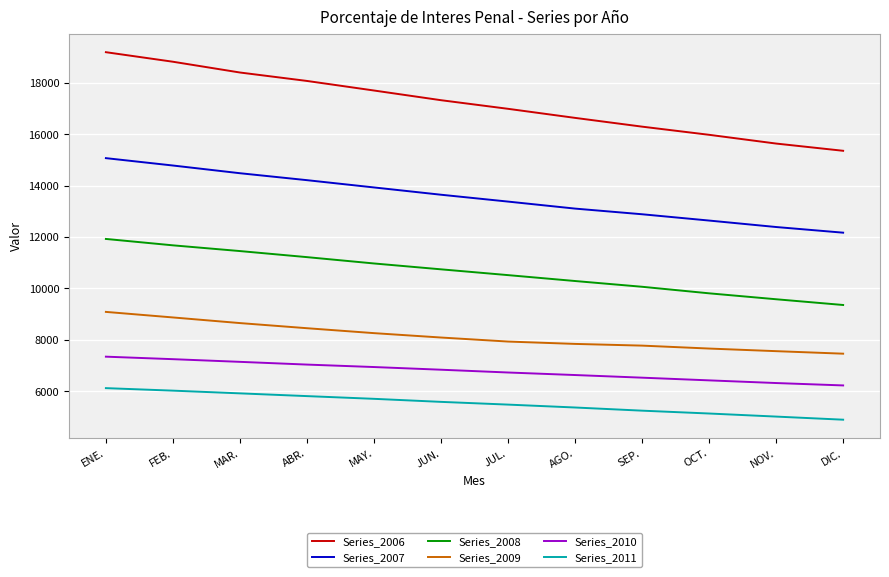

What are all the series names shown in the legend?

Series_2006, Series_2007, Series_2008, Series_2009, Series_2010, Series_2011